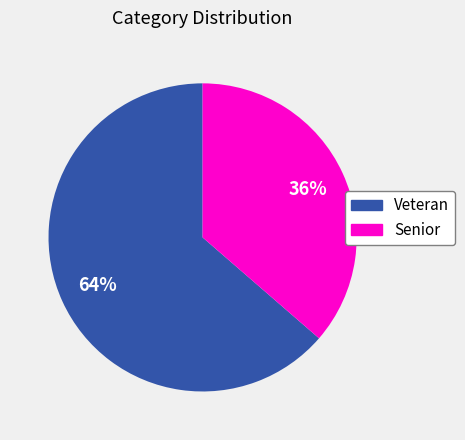

Which slice represents more than half of the pie?

Veteran